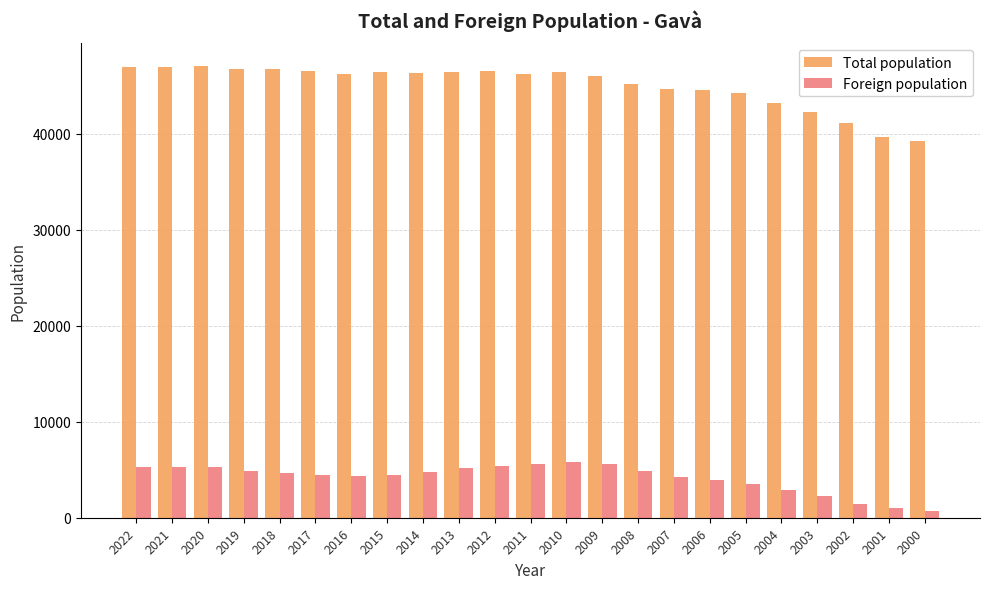

What is the highest value of the Foreign population series?

5794